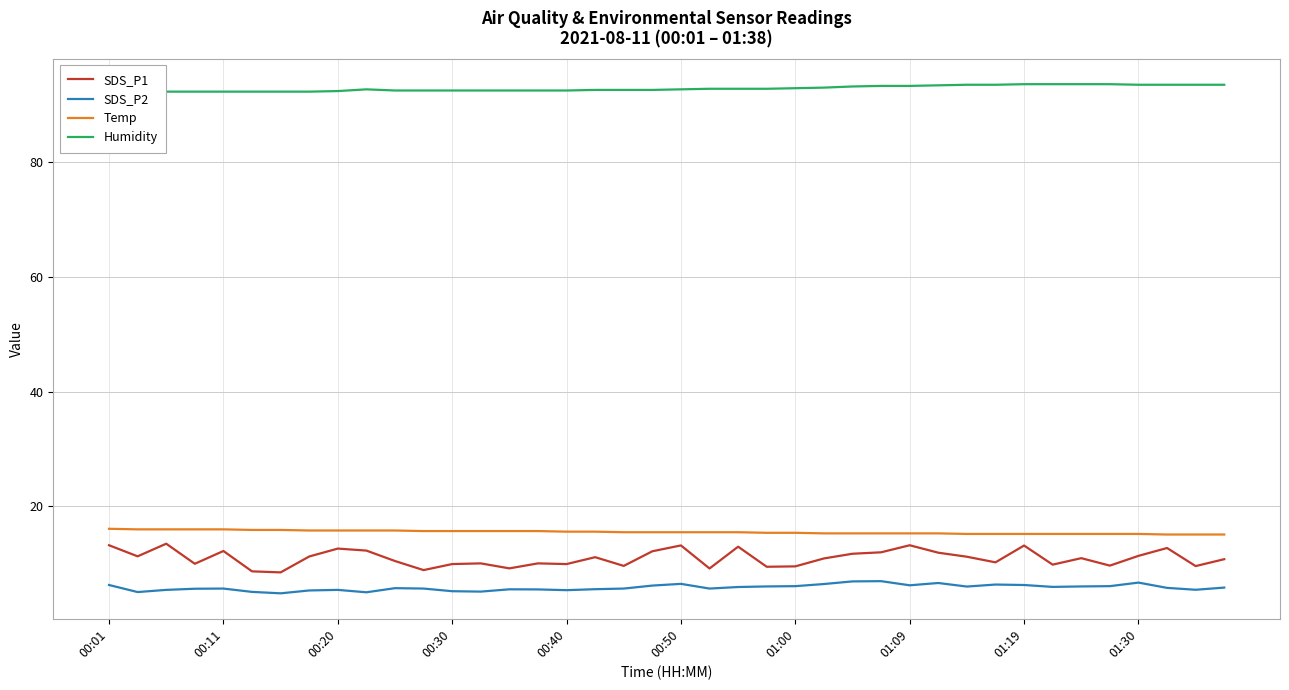

True or false: Temp and SDS_P1 cross at least once.

False